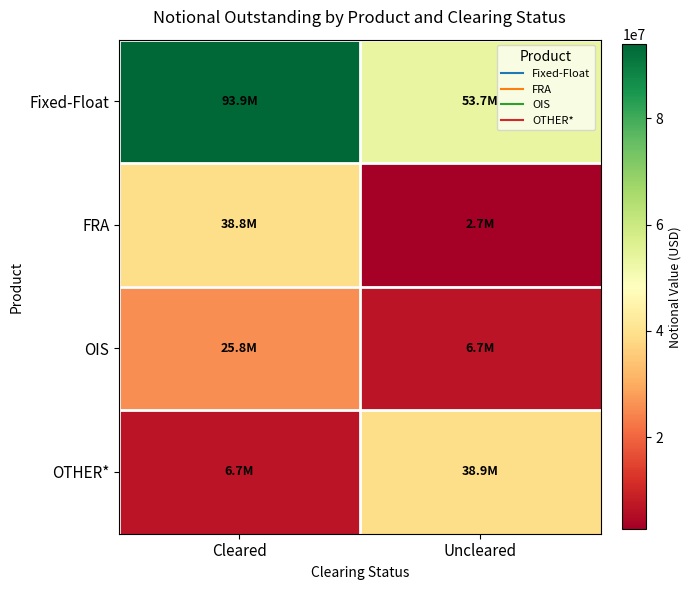

At Uncleared, list the series in order from smallest to largest.

FRA, OIS, OTHER*, Fixed-Float